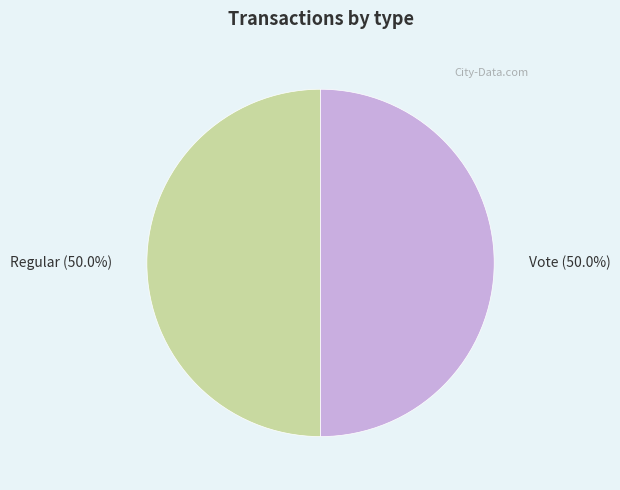

Do Vote and Regular together represent more than half of the pie?

Yes